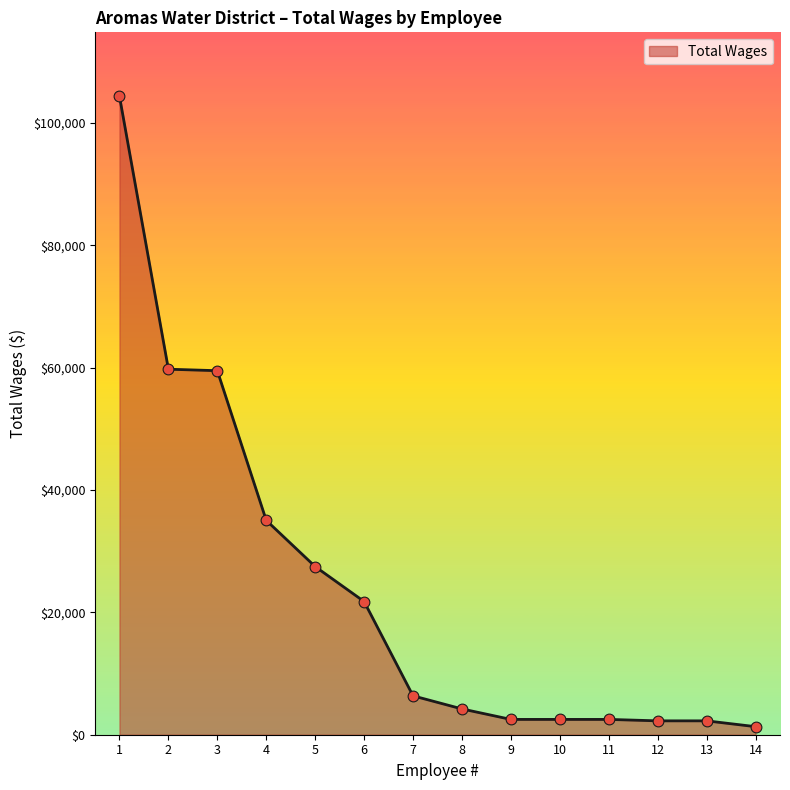

What is the change in value from 2 to 10?

-57241